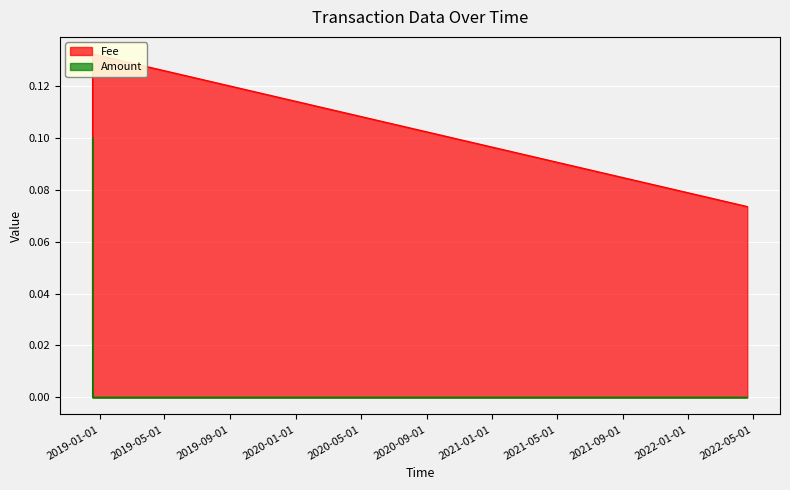

True or false: Amount has more than 1 points higher than both neighbors.

False